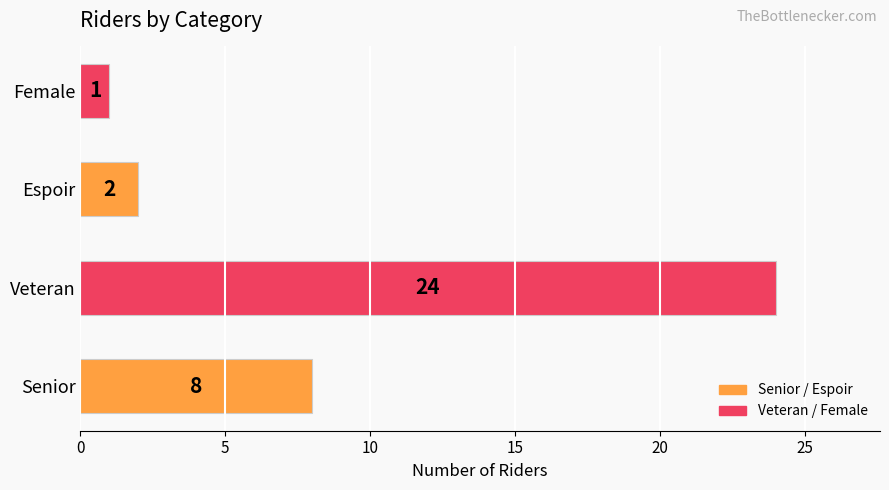

Between Female and Espoir, which is larger?

Espoir